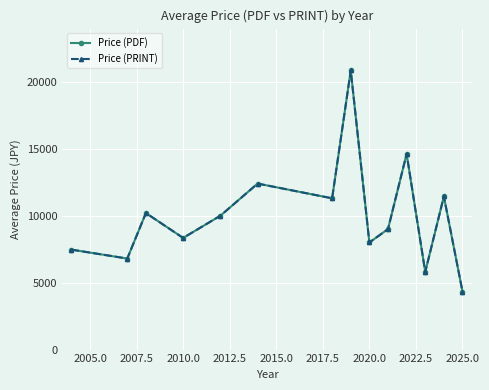

List the series in order of their peak value, lowest first.

Price (PDF), Price (PRINT)